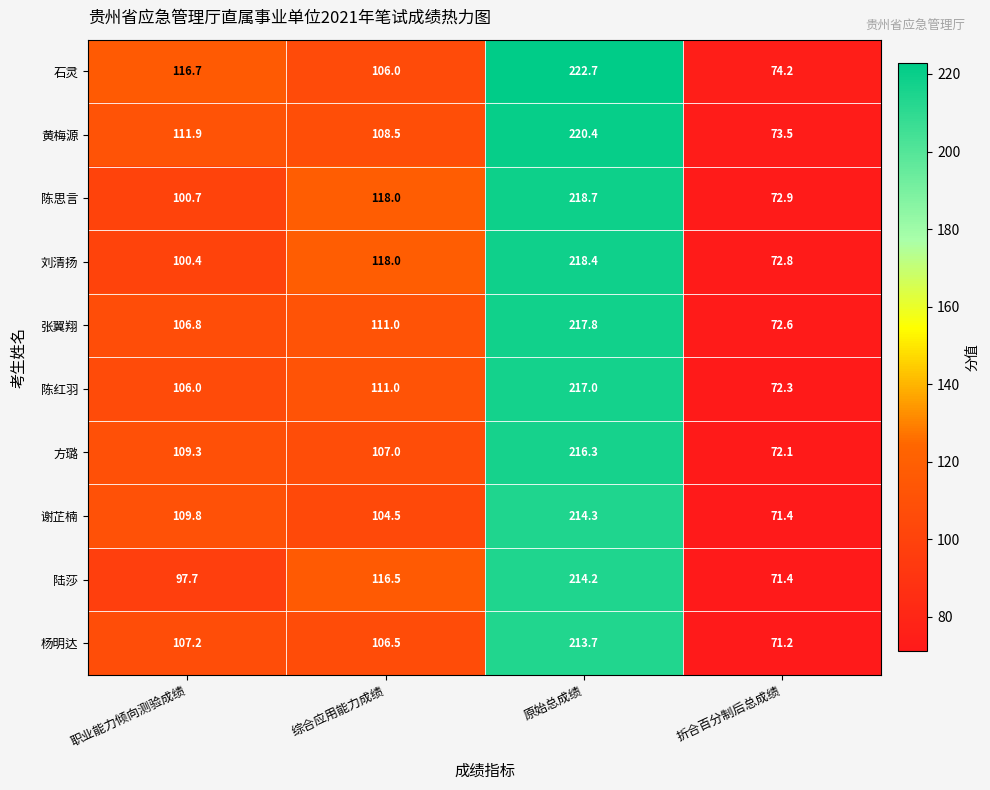

At which category does the chart reach its minimum across all series?

折合百分制后总成绩